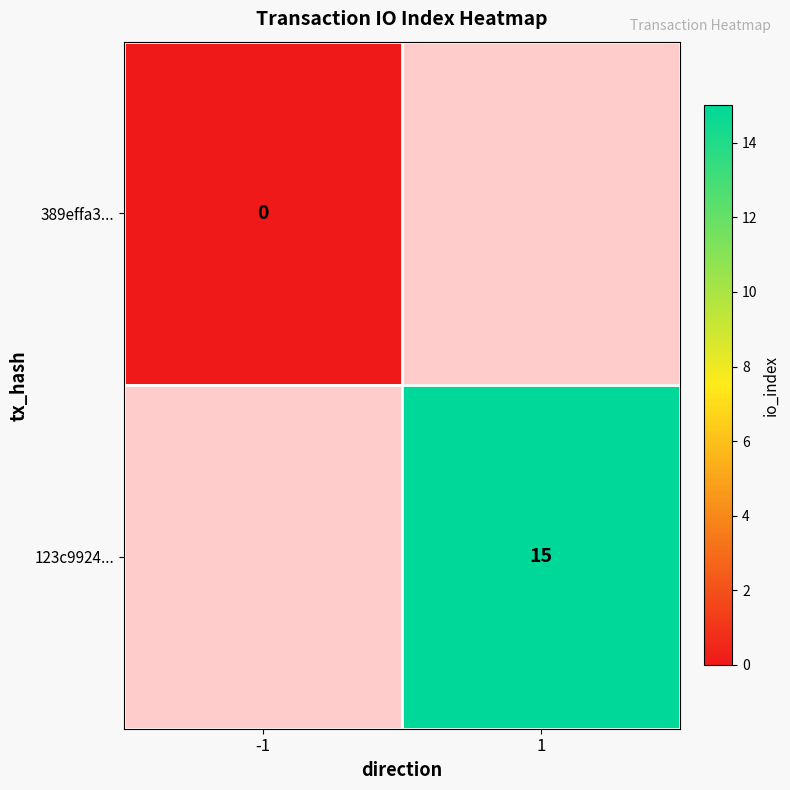

True or false: 123c9924... has a value of 15 at 1.

True